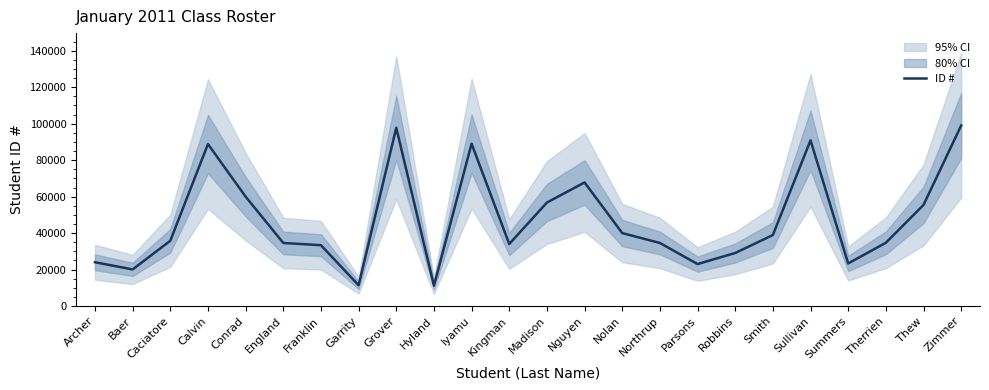

List the labels in order of value, largest first.

Zimmer, Grover, Sullivan, Iyamu, Calvin, Nguyen, Conrad, Madison, Thew, Nolan, Smith, Caciatore, Therrien, Northrup, England, Kingman, Franklin, Robbins, Archer, Summers, Parsons, Baer, Garrity, Hyland